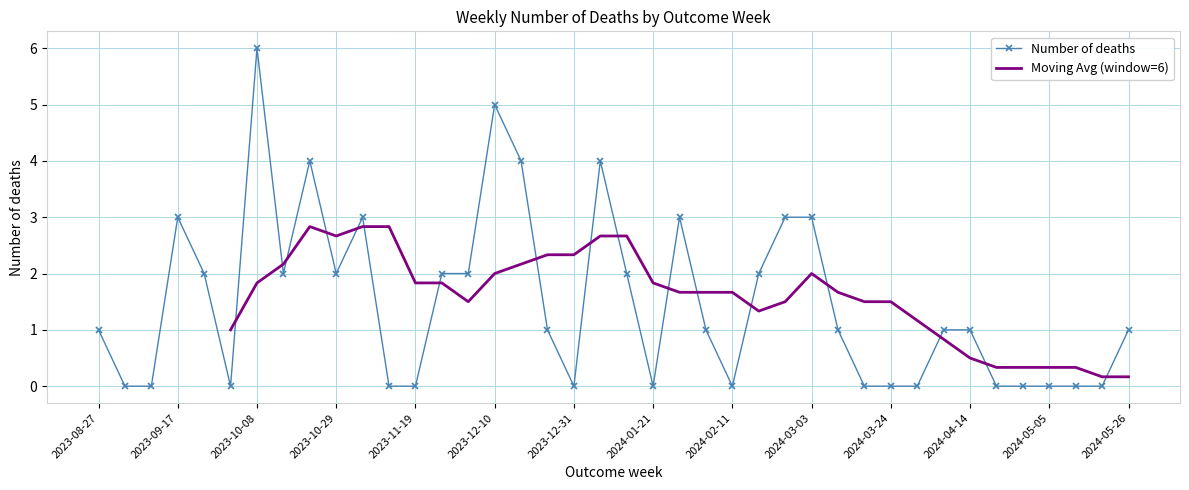

What is the label of the 15th point from the right?

2024-02-18